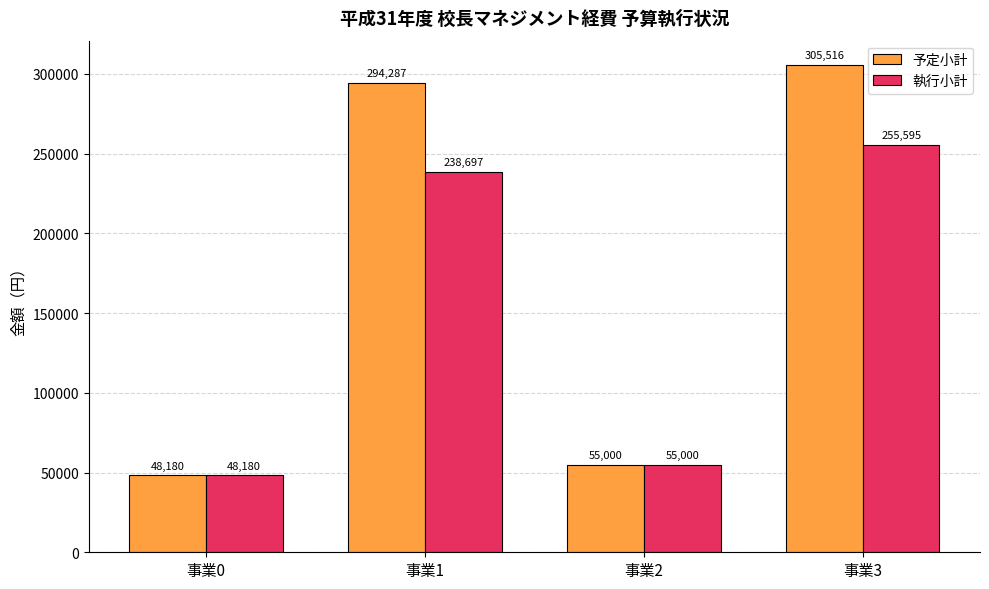

Rank the series by their average value, from highest to lowest.

予定小計, 執行小計